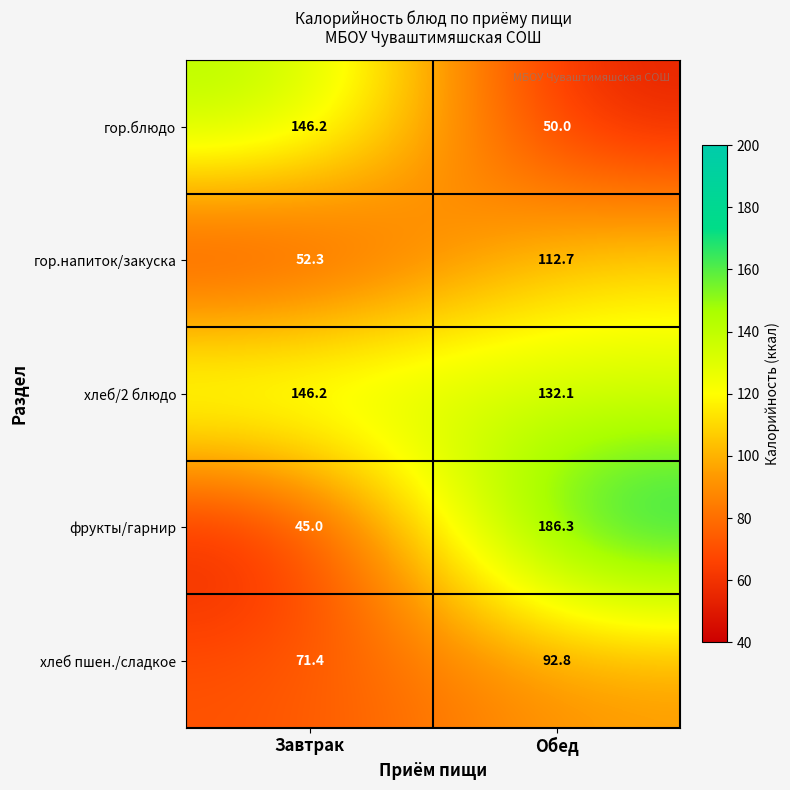

What is the approximate value of хлеб/2 блюдо at Обед?

132.1